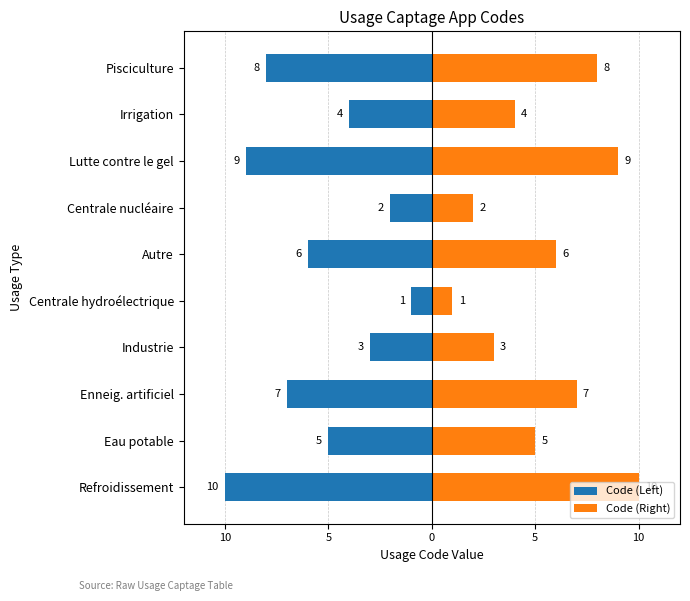

What is the greatest value displayed?

10